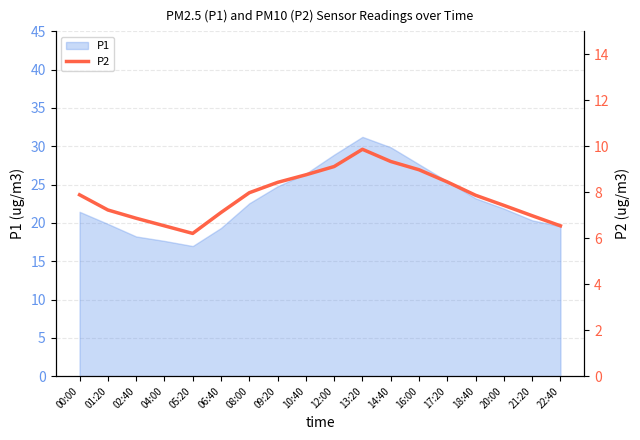

Rank the categories by value from lowest to highest.

05:20, 04:00, 22:40, 02:40, 21:20, 06:40, 01:20, 20:00, 18:40, 00:00, 08:00, 09:20, 17:20, 10:40, 16:00, 12:00, 14:40, 13:20